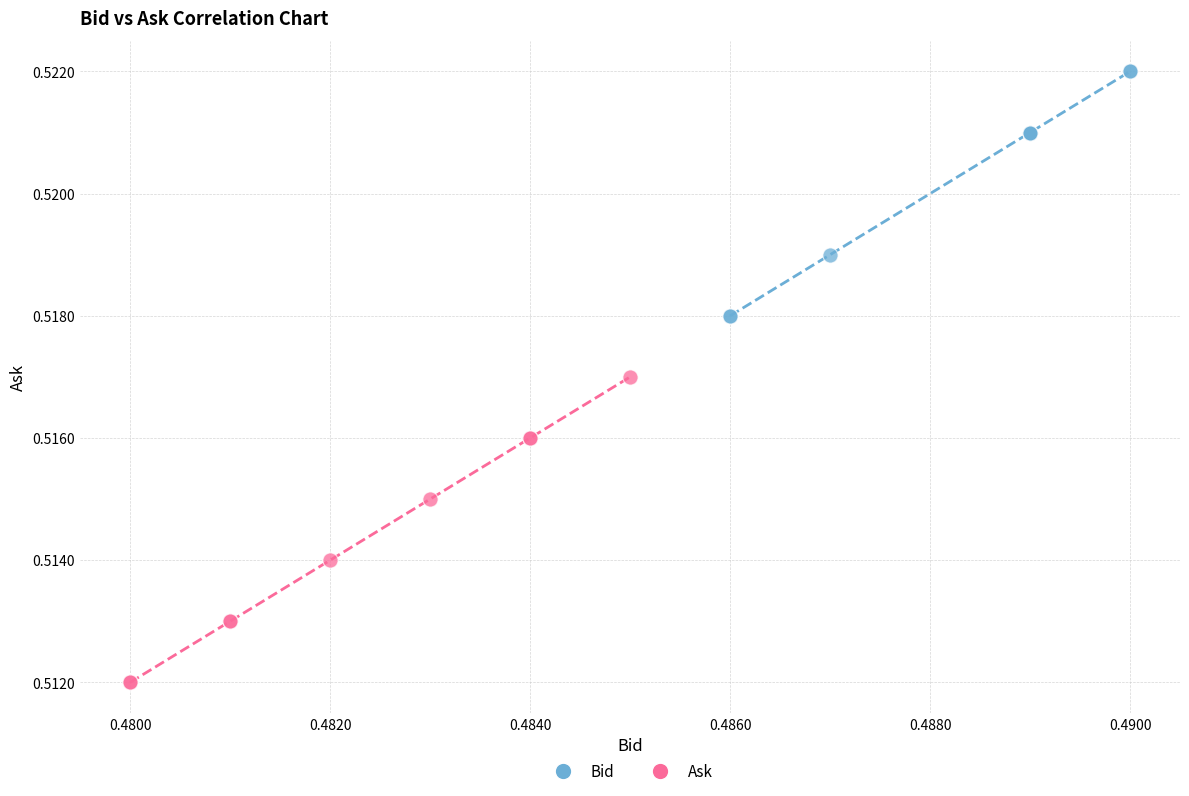

Which series contains the lowest Y value?

Ask